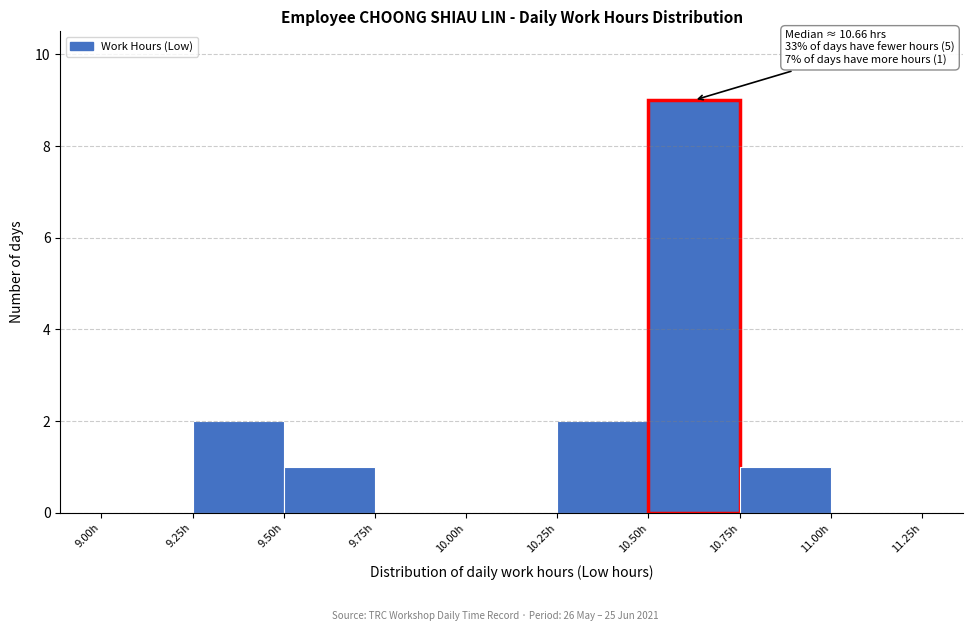

Over which range of the x-axis is the bar tallest?

10.50 to 10.75